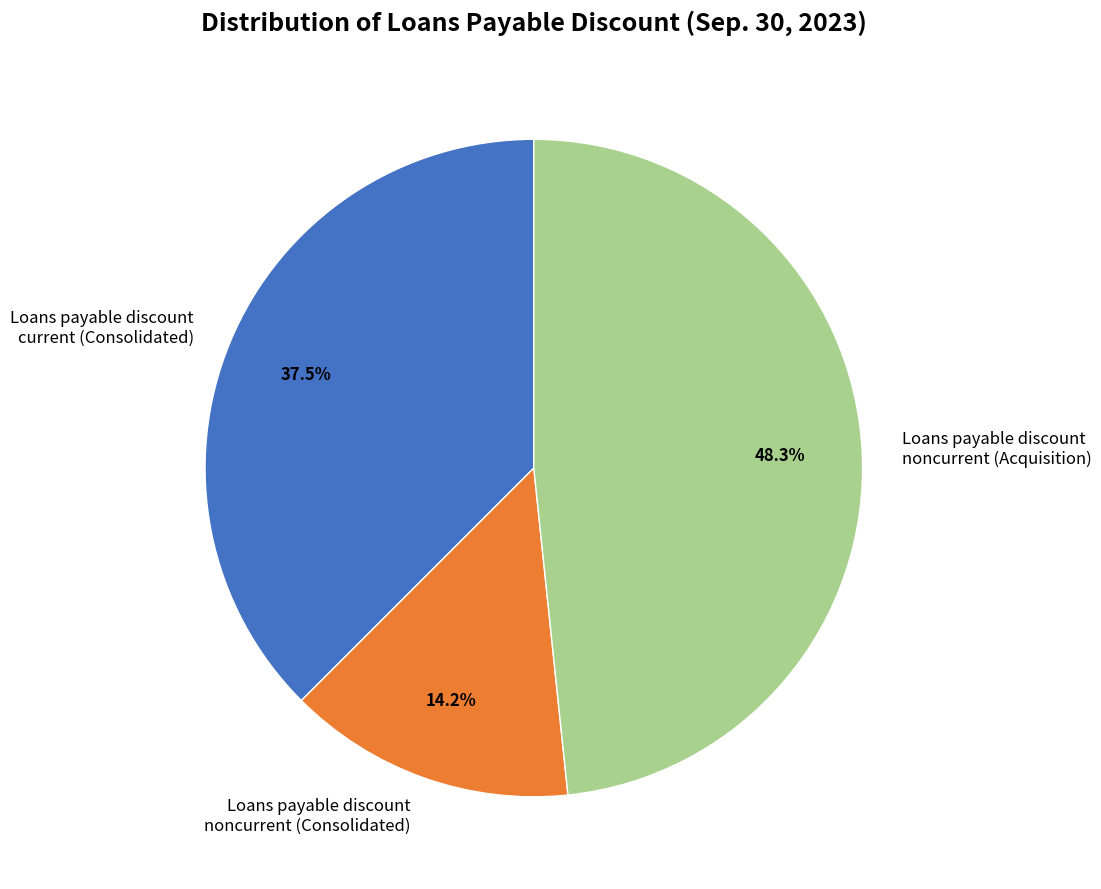

What is the total percentage of Loans payable discount noncurrent (Consolidated) and Loans payable discount current (Consolidated)?

51.7%